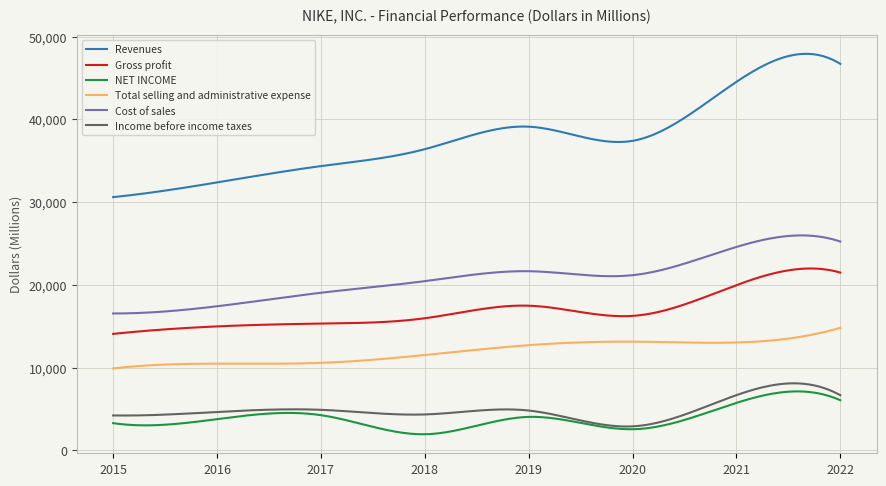

Which series has the largest total across all categories?

Revenues